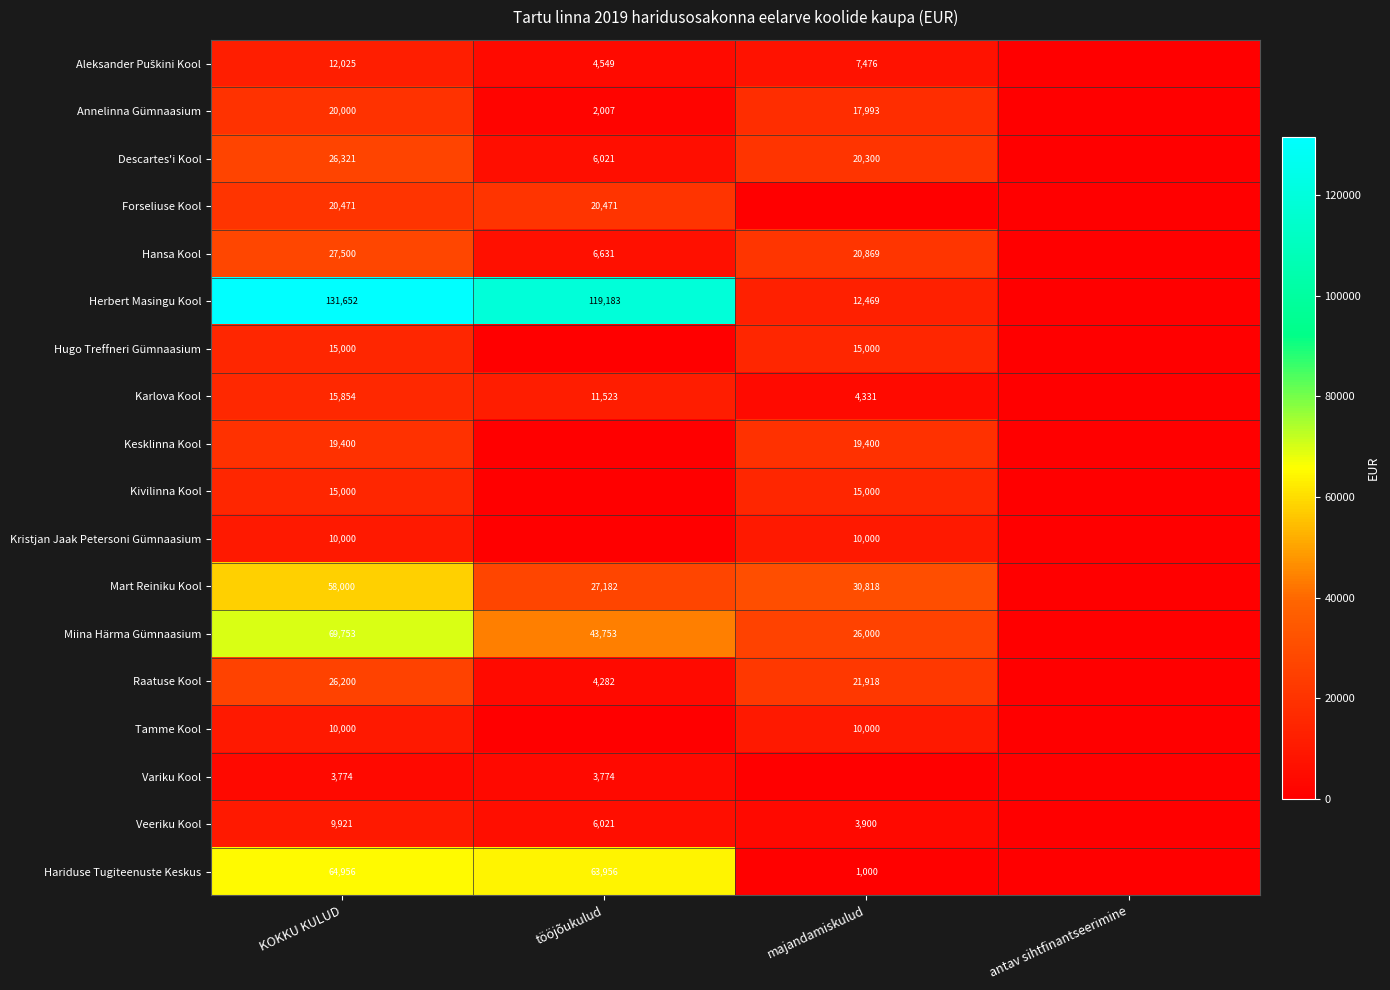

True or false: Hariduse Tugiteenuste Keskus has a value of 1000 at majandamiskulud.

True